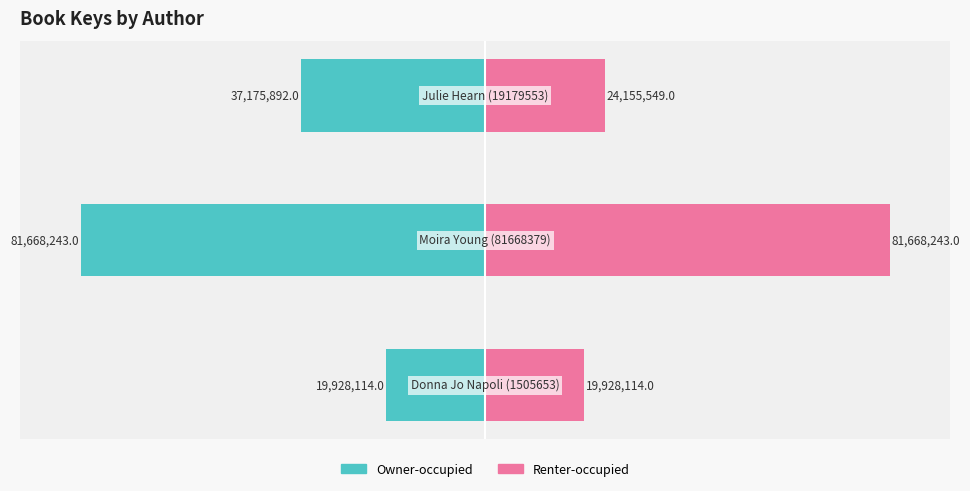

Reading left to right, transcribe all the data shown in this chart.

Owner-occupied: -24.4	-100.0	-45.5
Renter-occupied: 24.4	100.0	29.6